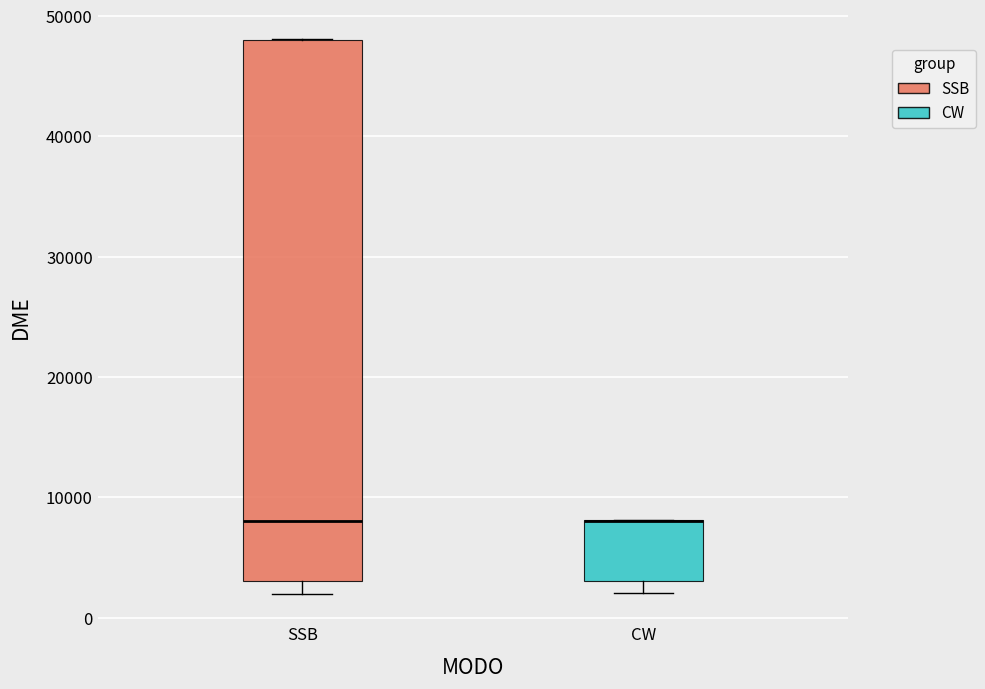

Reading left to right, read every box against the y-axis: the position of its median line, the range the box covers, and the ends of its whiskers. The values are not printed on the chart, so give them approximately, as read against the axis.

SSB: median 8000, box 3000 to 48000, whiskers 2000 to 48000
CW: median 8000 (drawn on the box's upper edge), box 3000 to 8000, whiskers 2000 to 8000